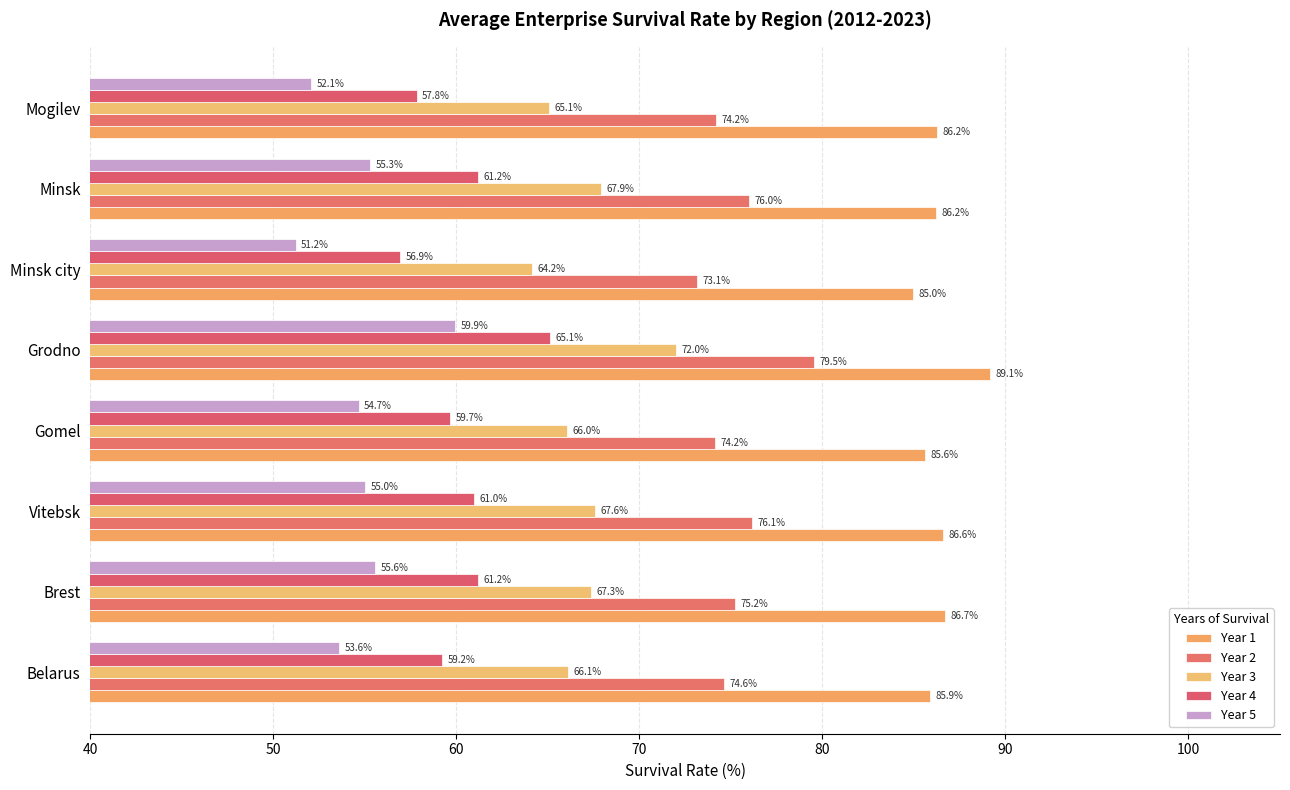

How many distinct data groups are displayed?

5